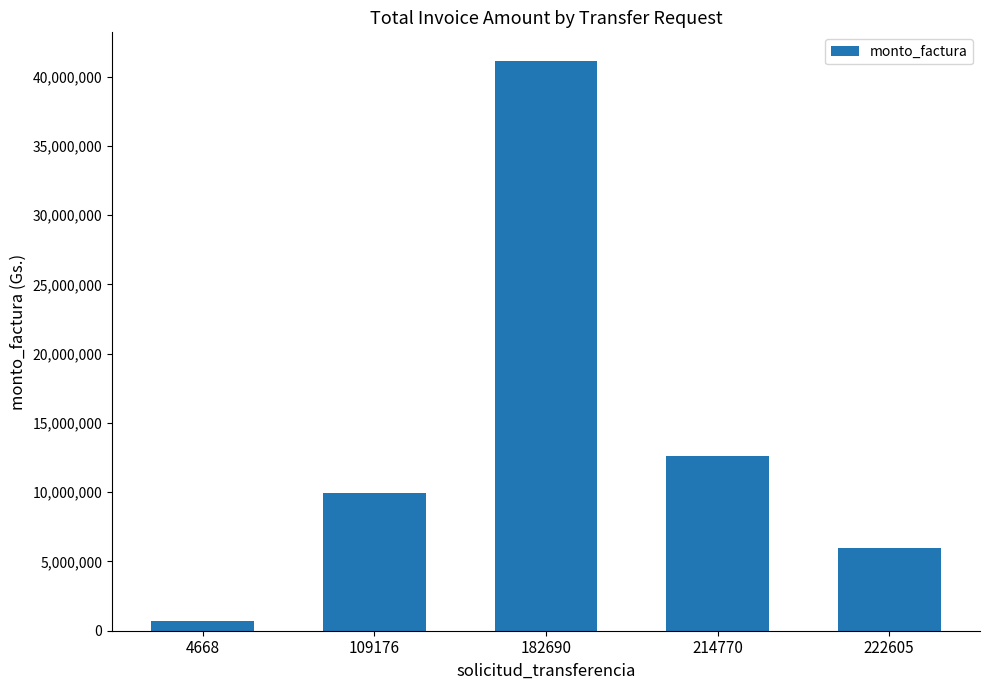

Which has a higher value, 222605 or 4668?

222605